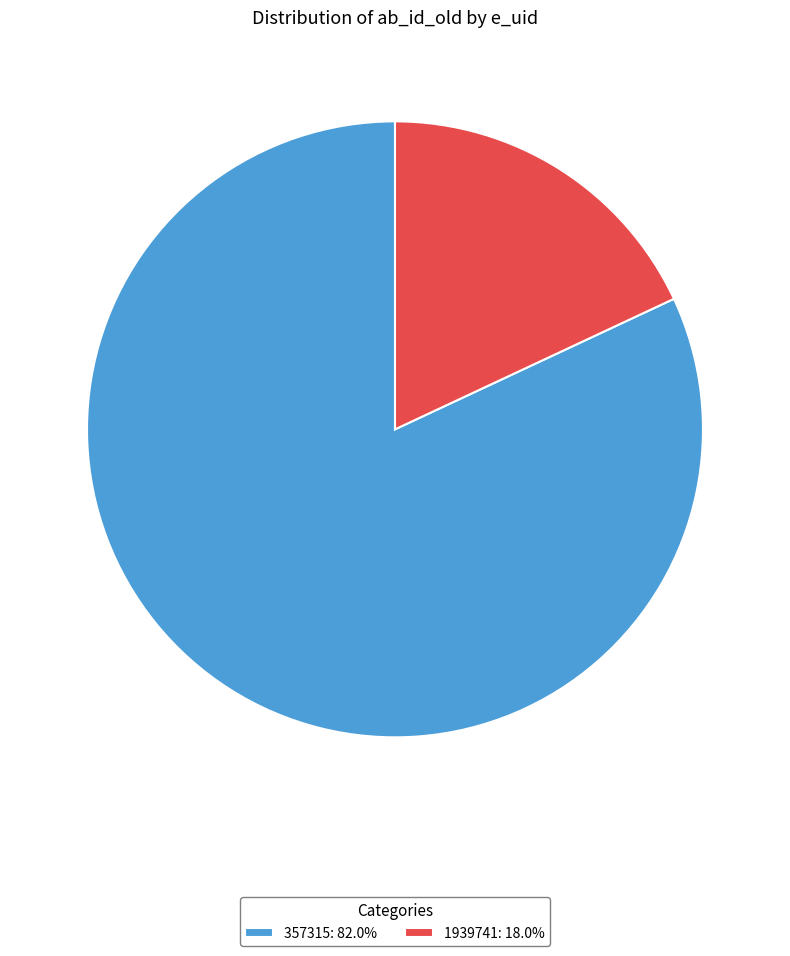

True or false: 357315 accounts for 73% of the total.

False